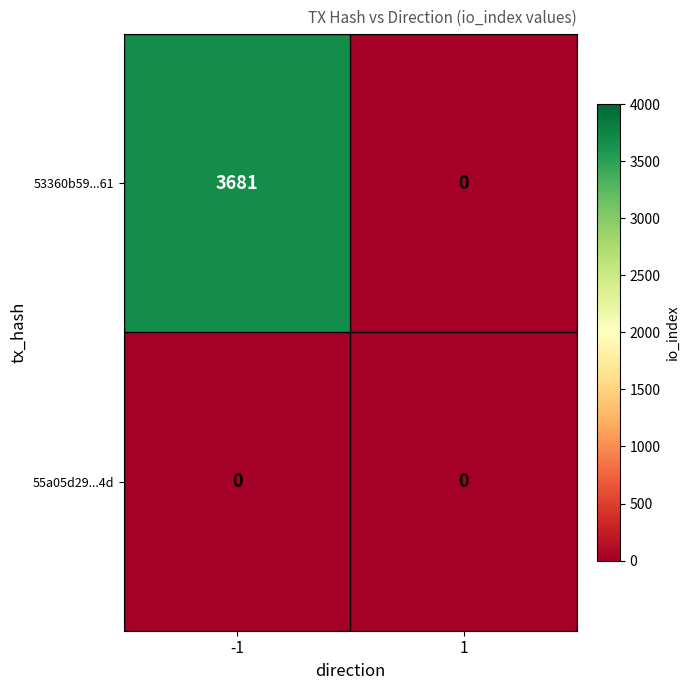

How many categories are shown in the chart?

2